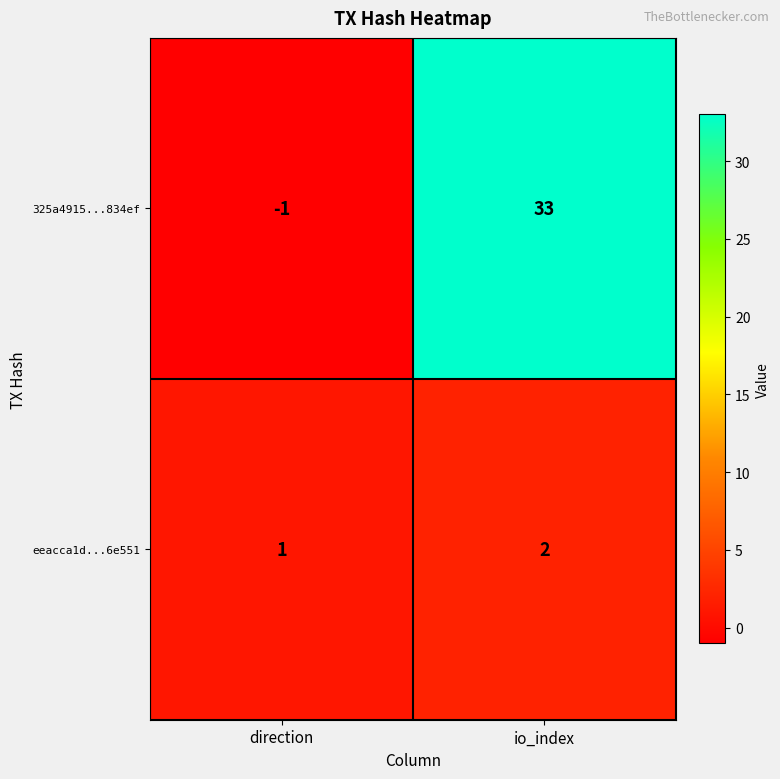

How many distinct data groups are displayed?

2